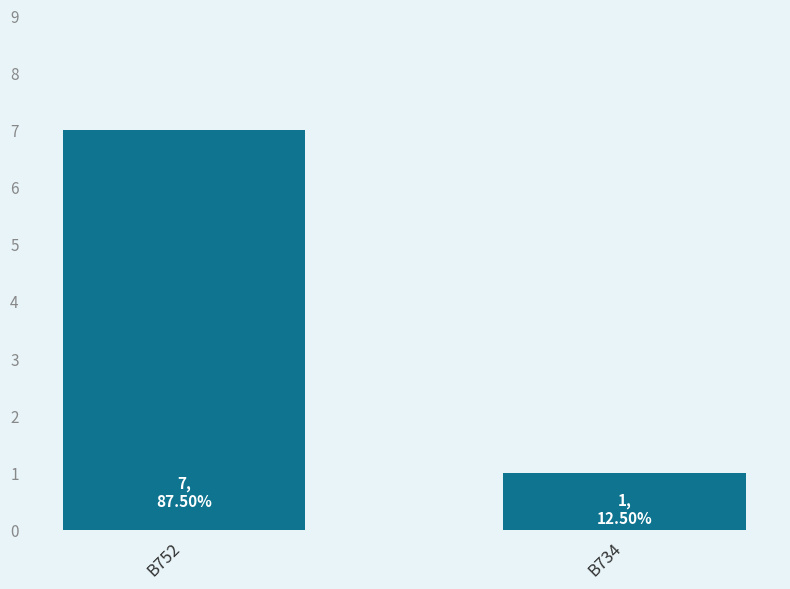

What is the greatest value displayed?

7